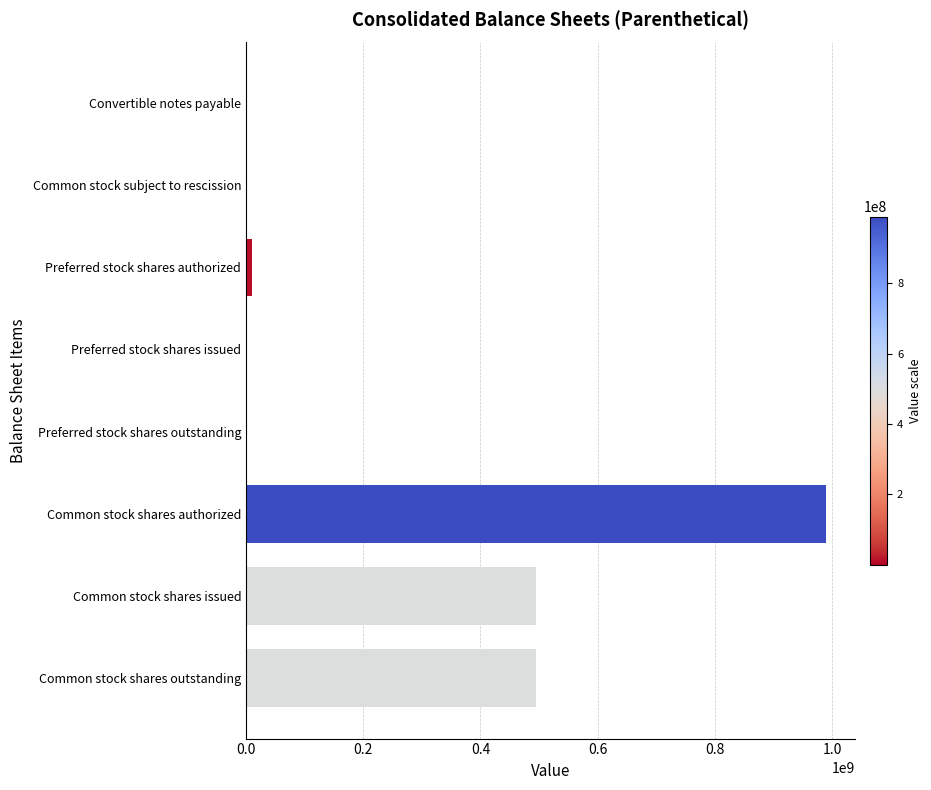

Is it true that the value at Common stock shares issued is 495153347?

True